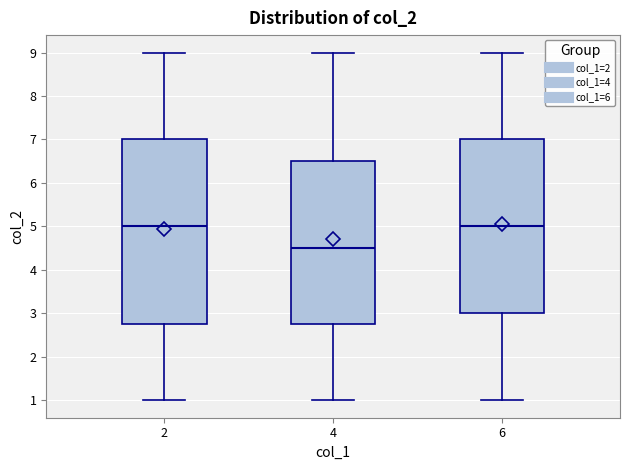

Comparing the boxes themselves (not the whiskers), which one is the tallest?

2